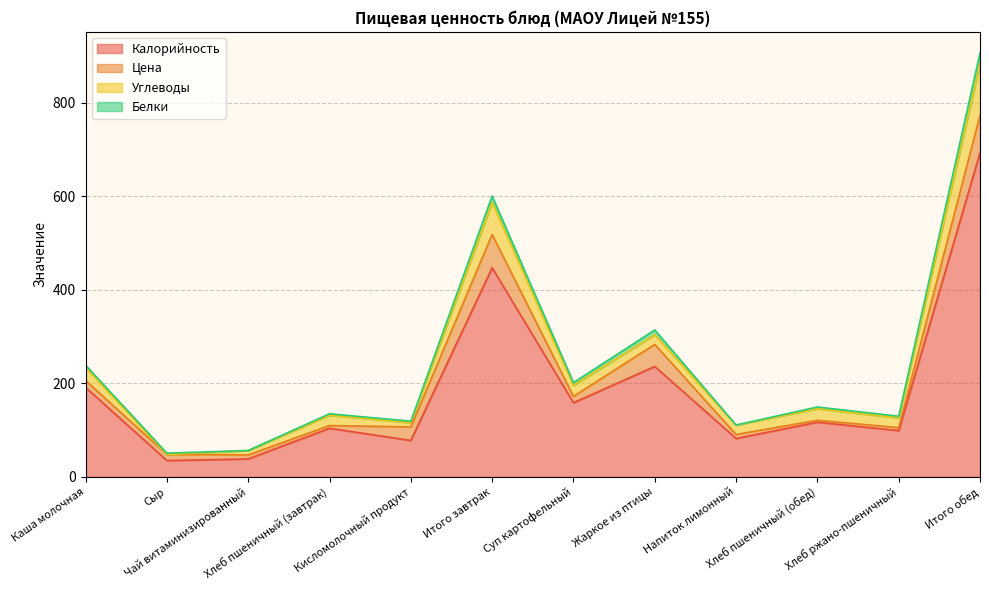

What is the minimum value for Калорийность?

35.0